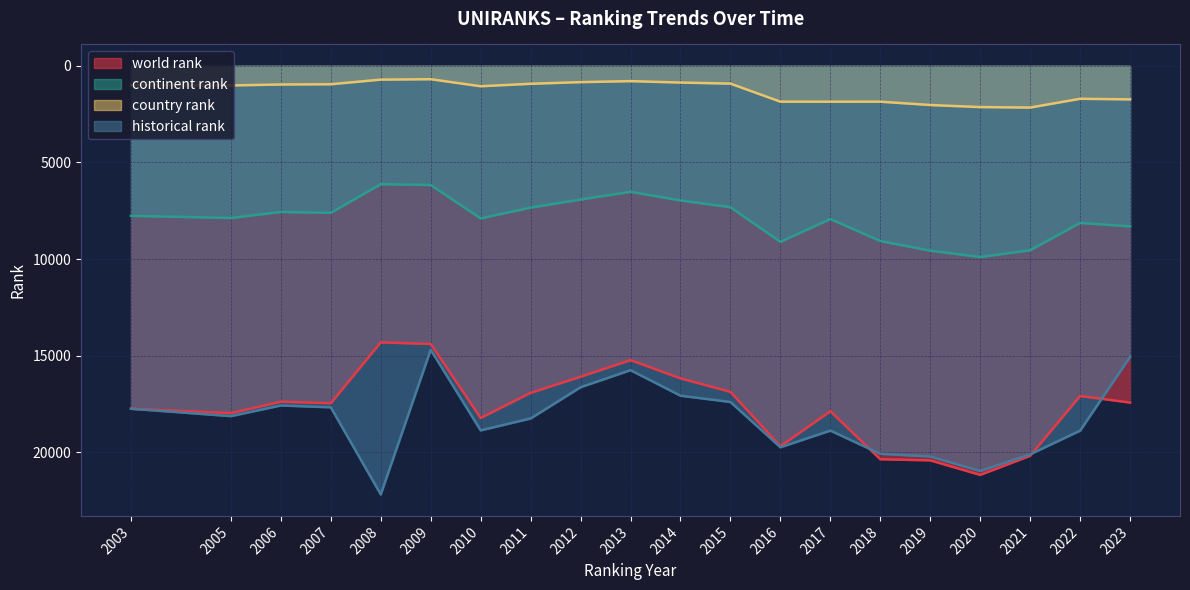

What is the sum of all historical rank values?

365959.0